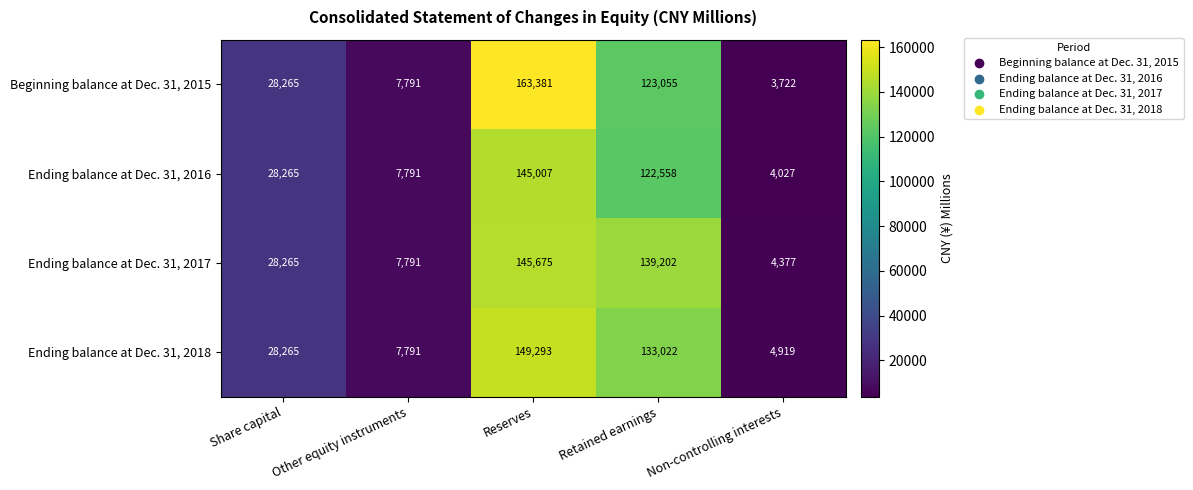

The Ending balance at Dec. 31, 2018 series shows 1773 at Other equity instruments. True or false?

False